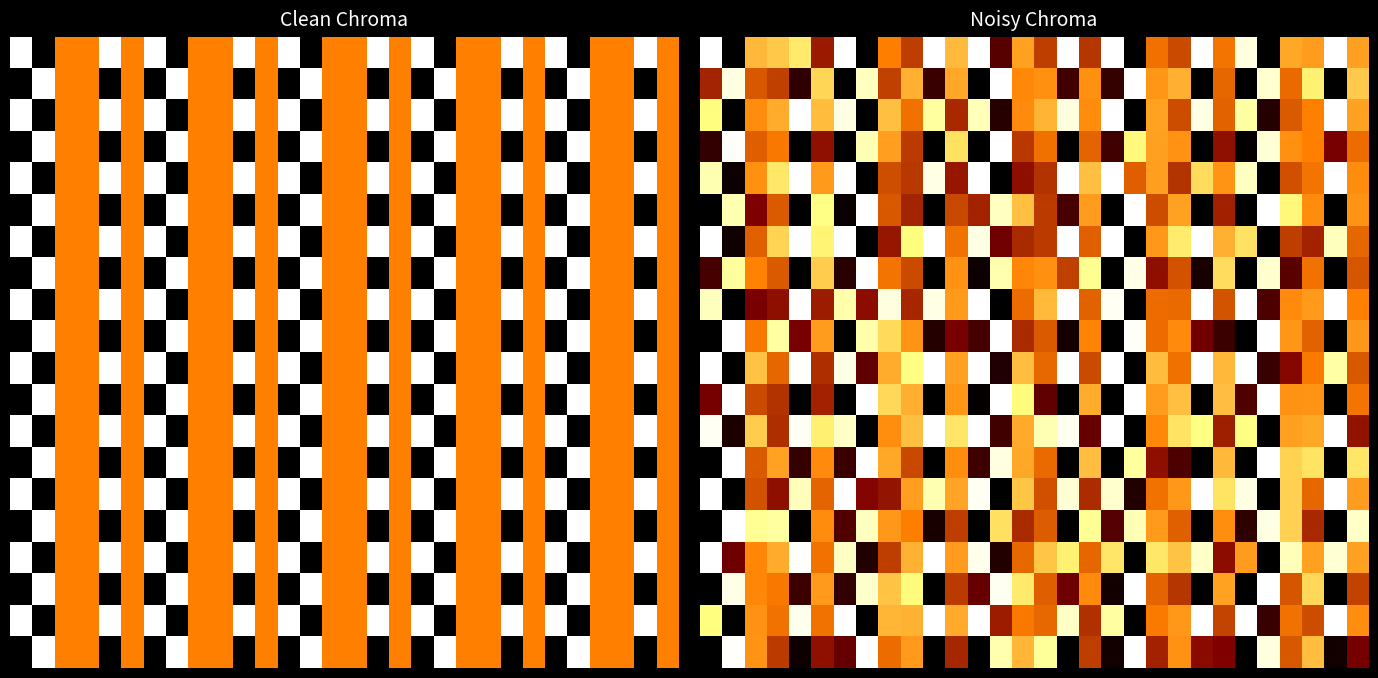

At which category is the sum across all series the highest?

8